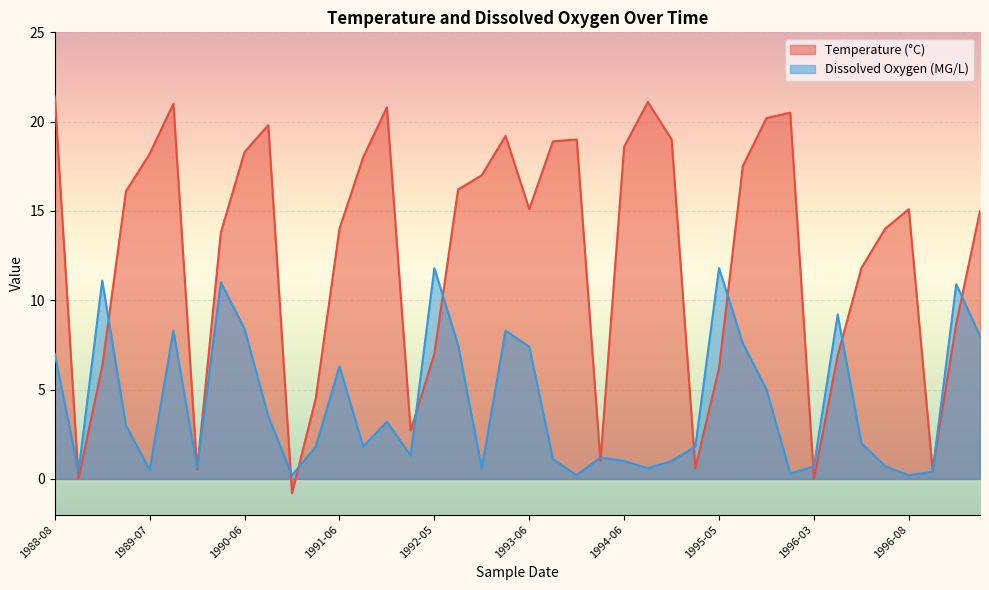

What is the difference between the Temperature values at 1995-03 and 1994-08-23?

18.4